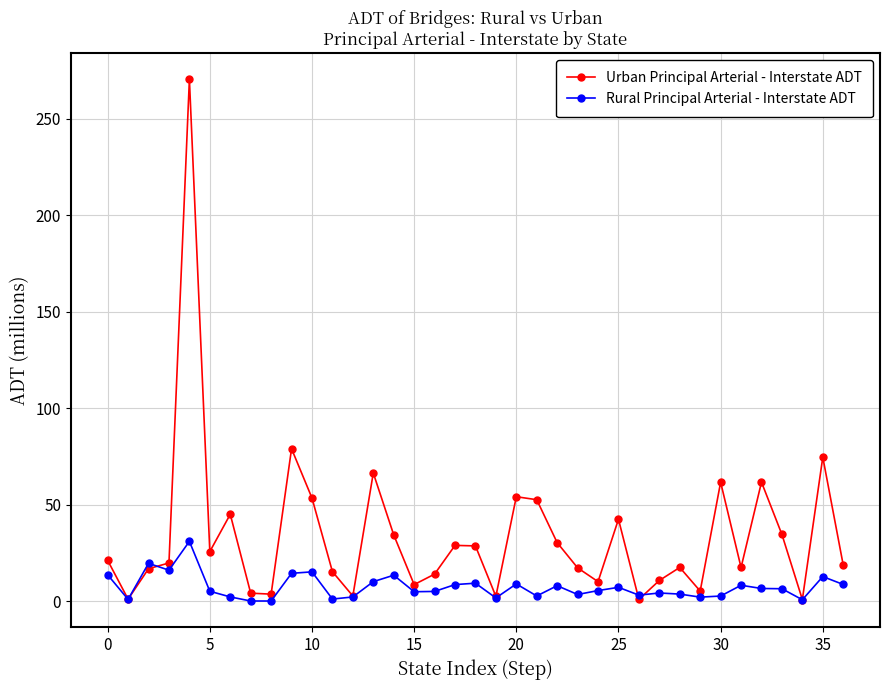

List the series in order of their overall mean, highest first.

Urban Principal Arterial - Interstate ADT, Rural Principal Arterial - Interstate ADT